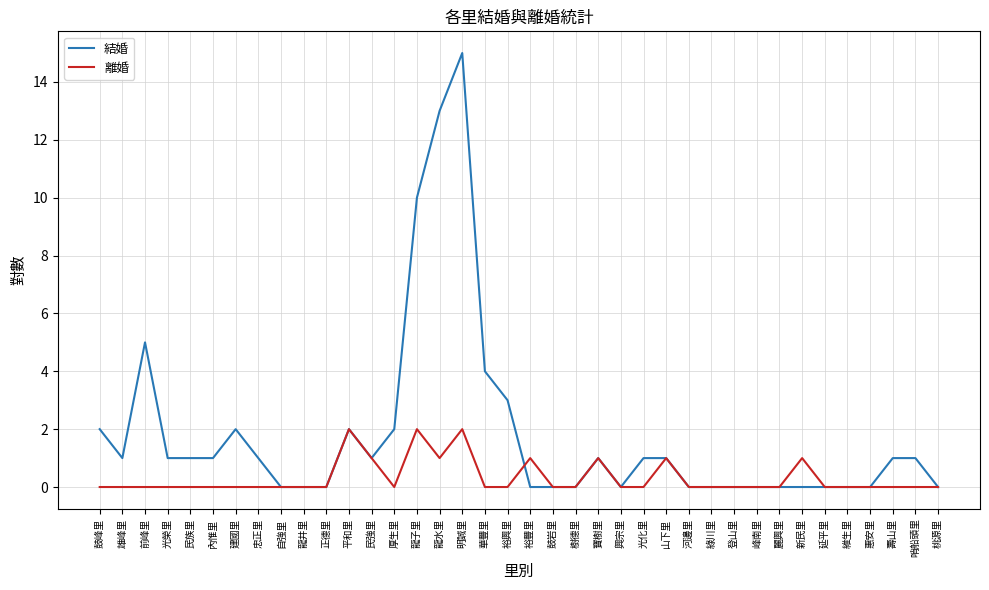

What is the greatest value displayed?

15